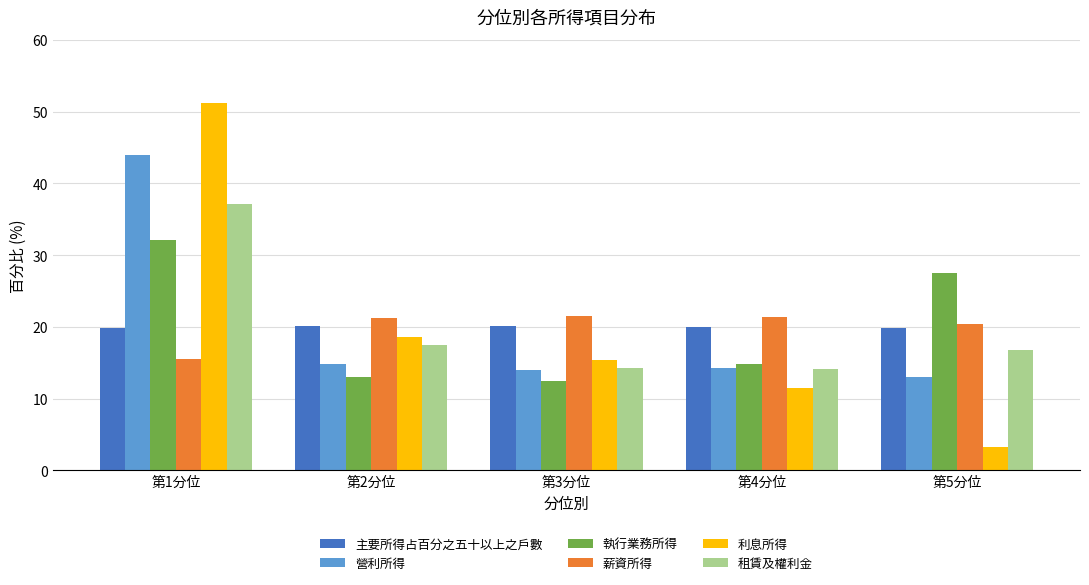

What is the spread (max minus min) of values at 第3分位?

9.0